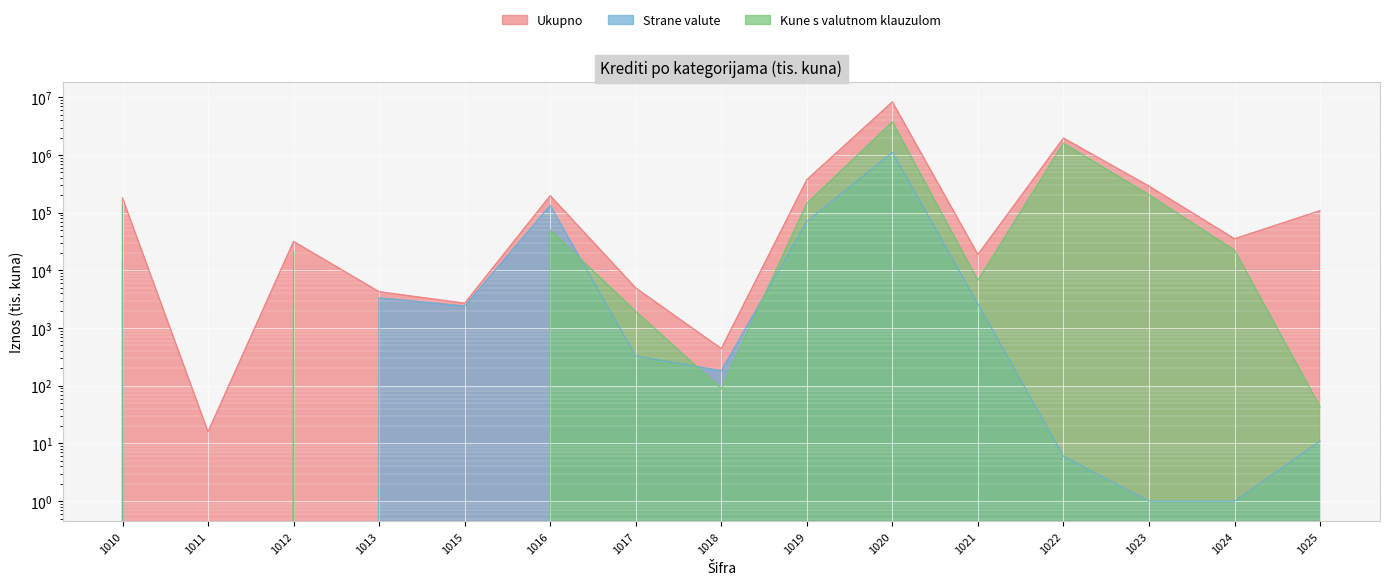

What is the lowest value of the Ukupno series?

16